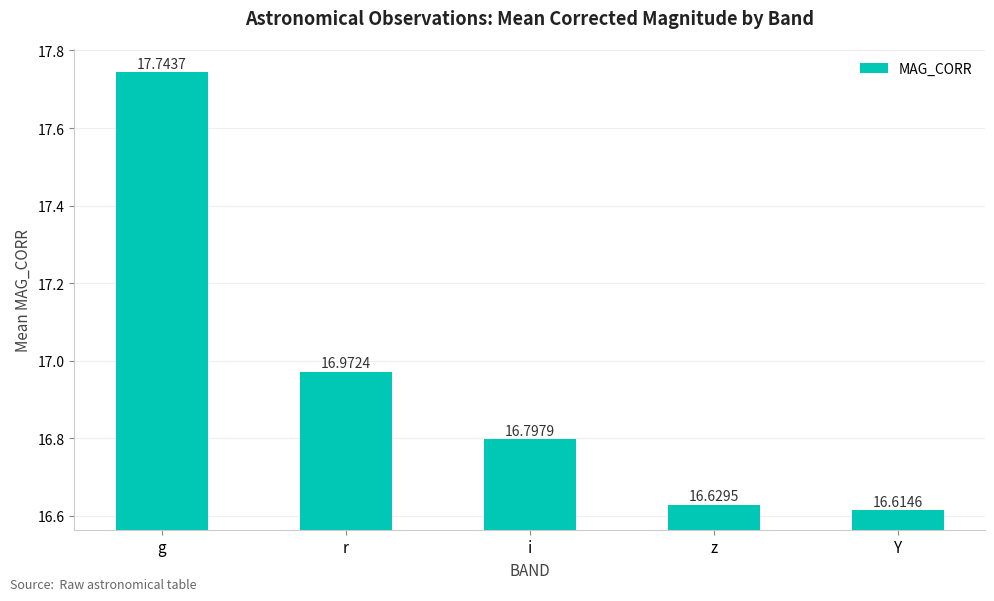

What is the sum of all values?

84.8